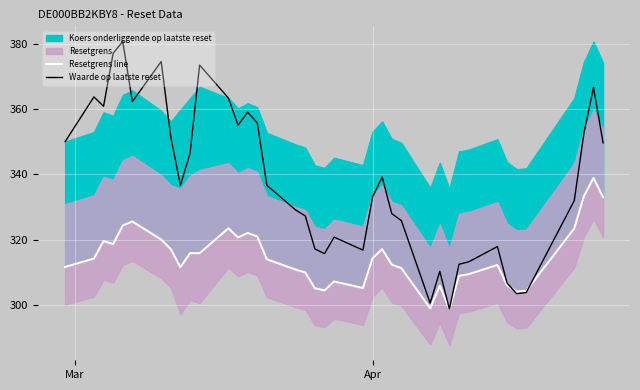

Which series has the largest range (max minus min)?

Waarde op laatste reset